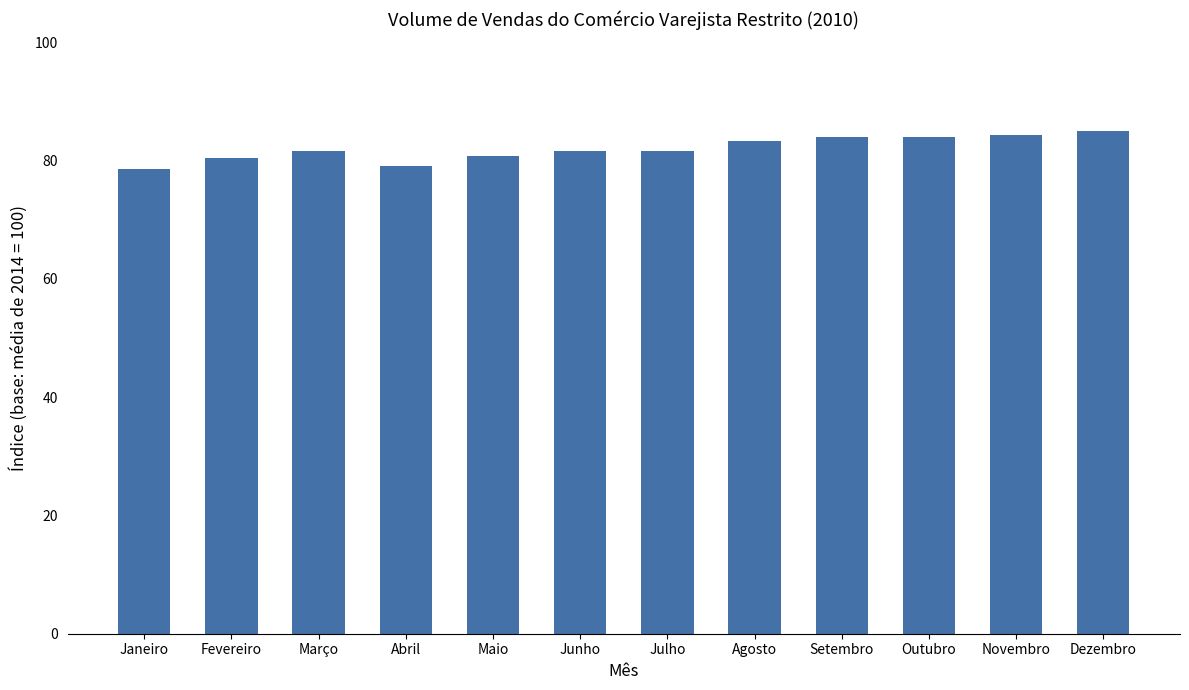

The chart shows a value of 16.6 at Junho. True or false?

False